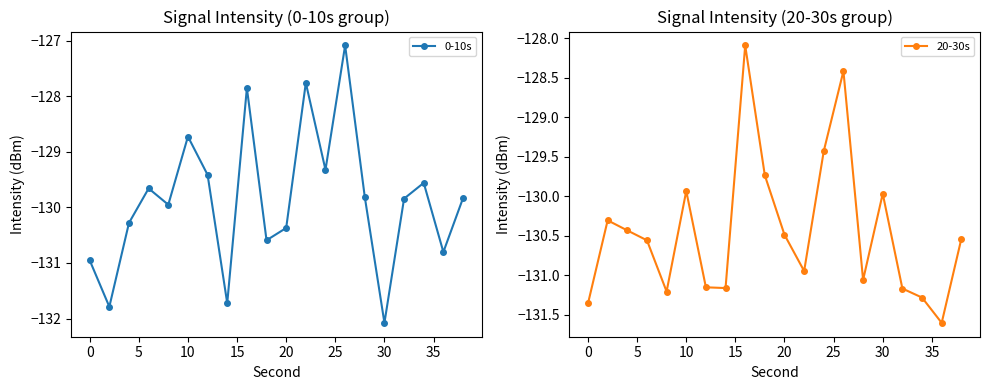

At which label does 0-10s reach its minimum?

30